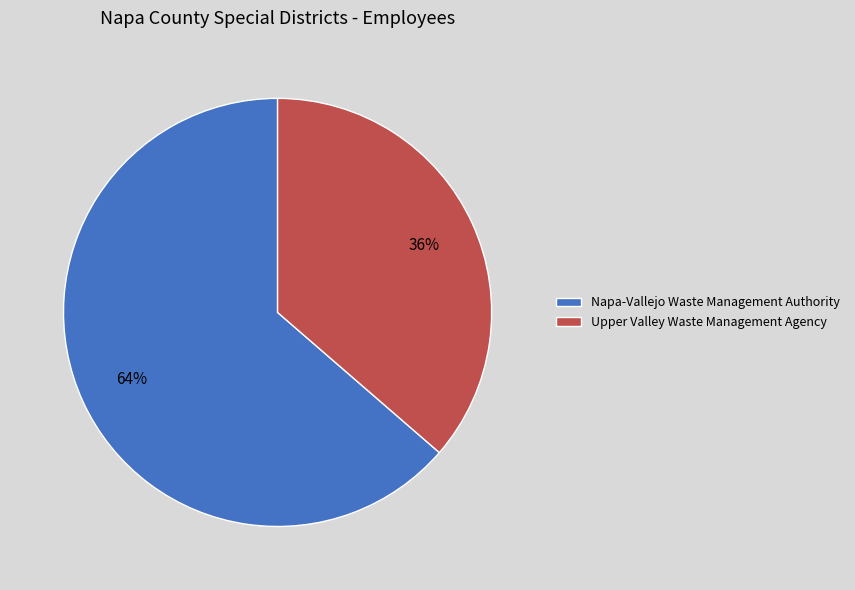

To the nearest percent, what portion does Napa-Vallejo Waste Management Authority represent?

64%